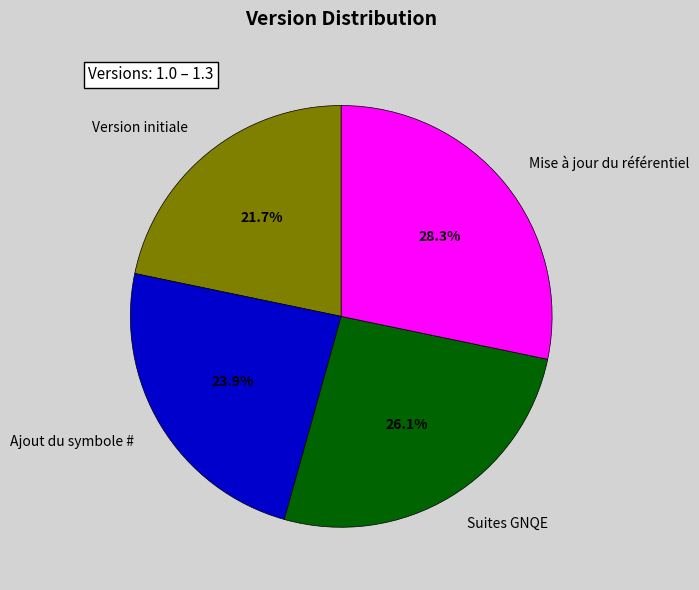

Which category has the biggest portion of the pie?

Mise à jour du référentiel